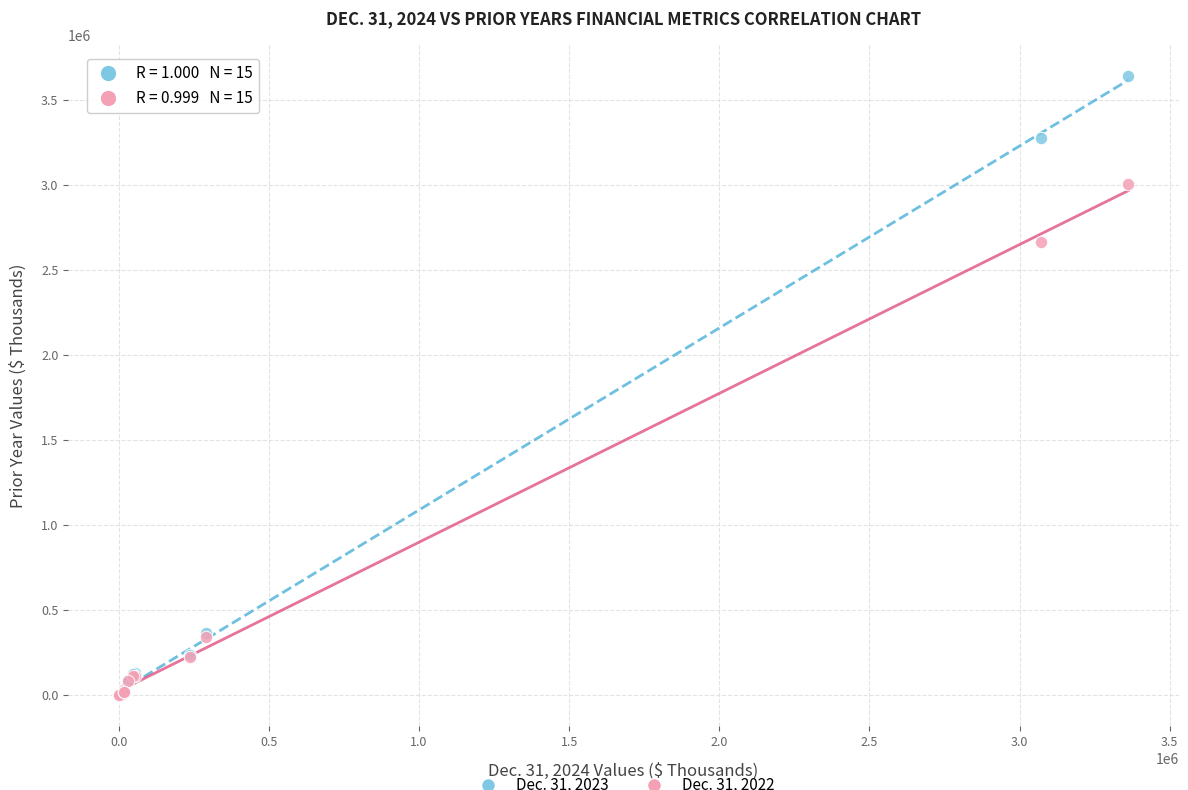

Across all series, what Y value is closest to 1821954?

2664580.0